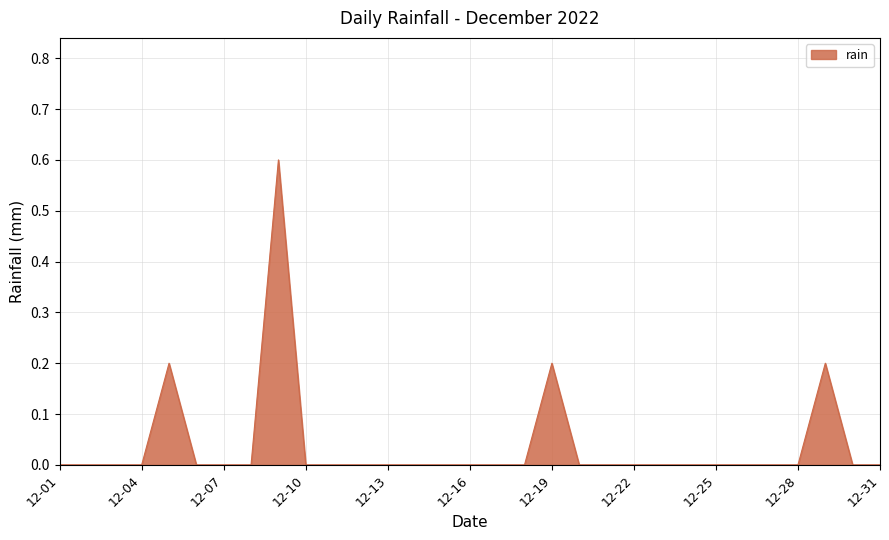

What is the difference between the maximum and minimum values?

0.6